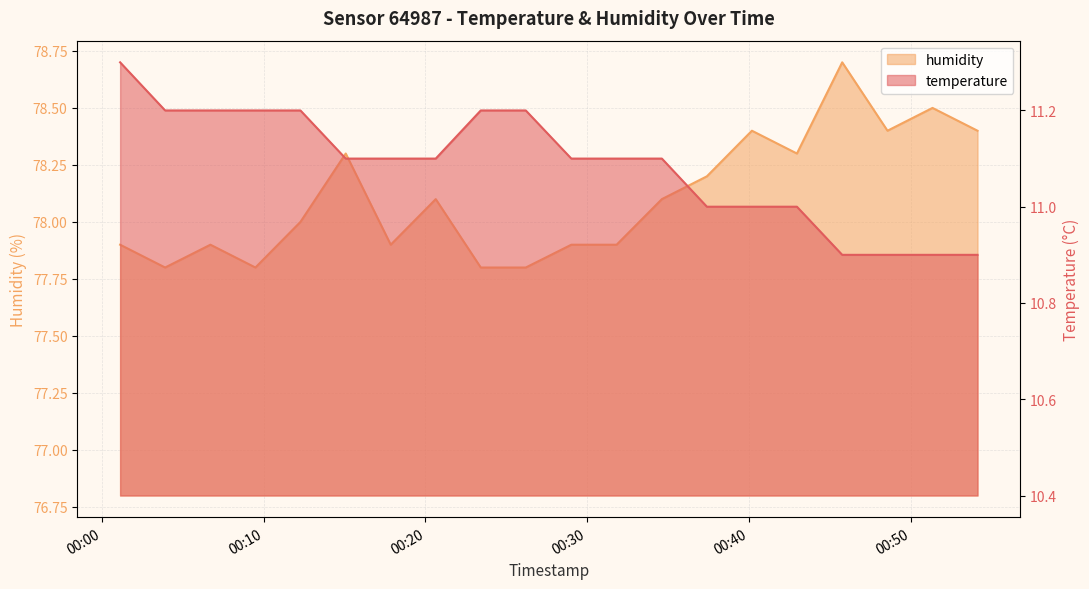

Which has a higher value, 2023-05-07T00:34:37 or 2023-05-07T00:42:58?

2023-05-07T00:34:37